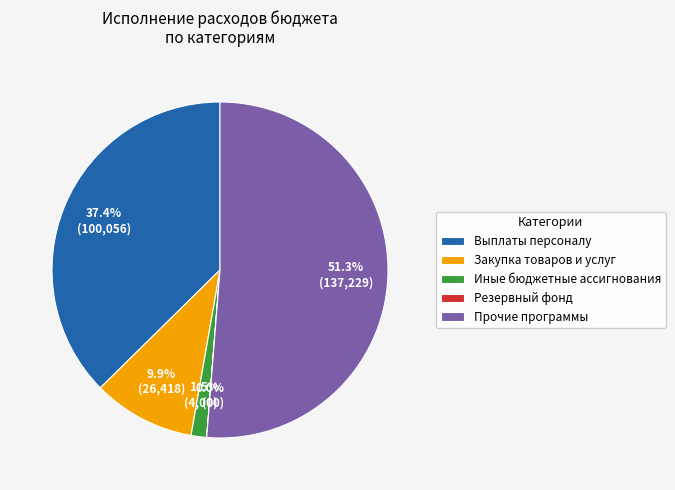

What is the change in value from Закупка товаров, работ и услуг to Иные бюджетные ассигнования?

-22417.5